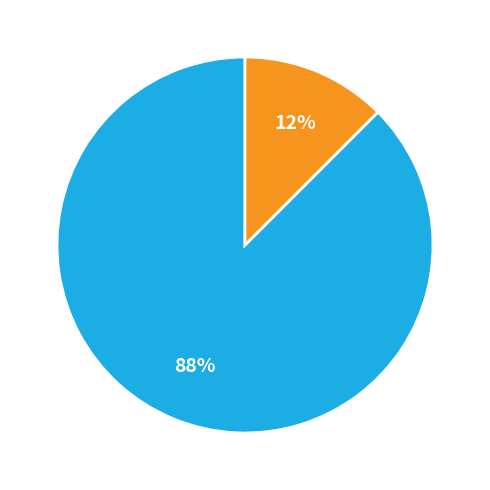

To the nearest percent, what is the average slice percentage?

50%